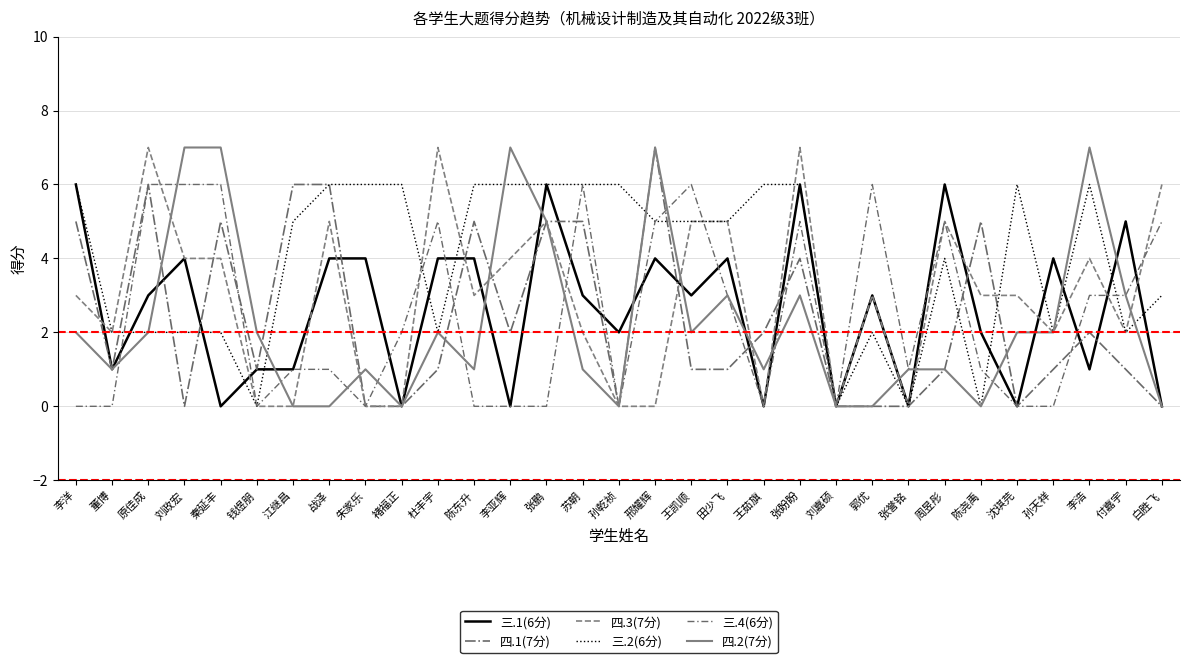

What is the total value across all series at 苏朝?

23